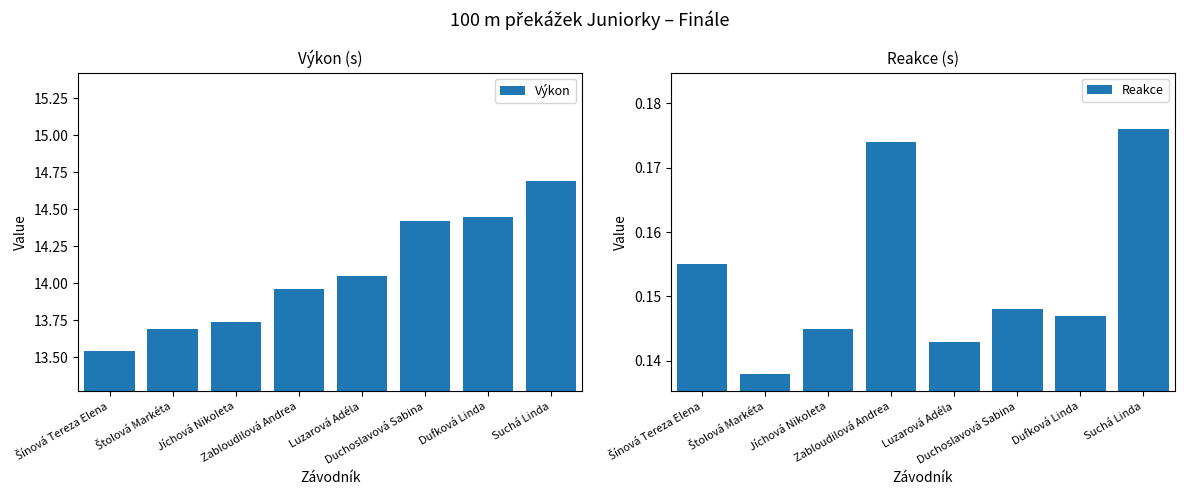

Count the number of data series in this chart.

2